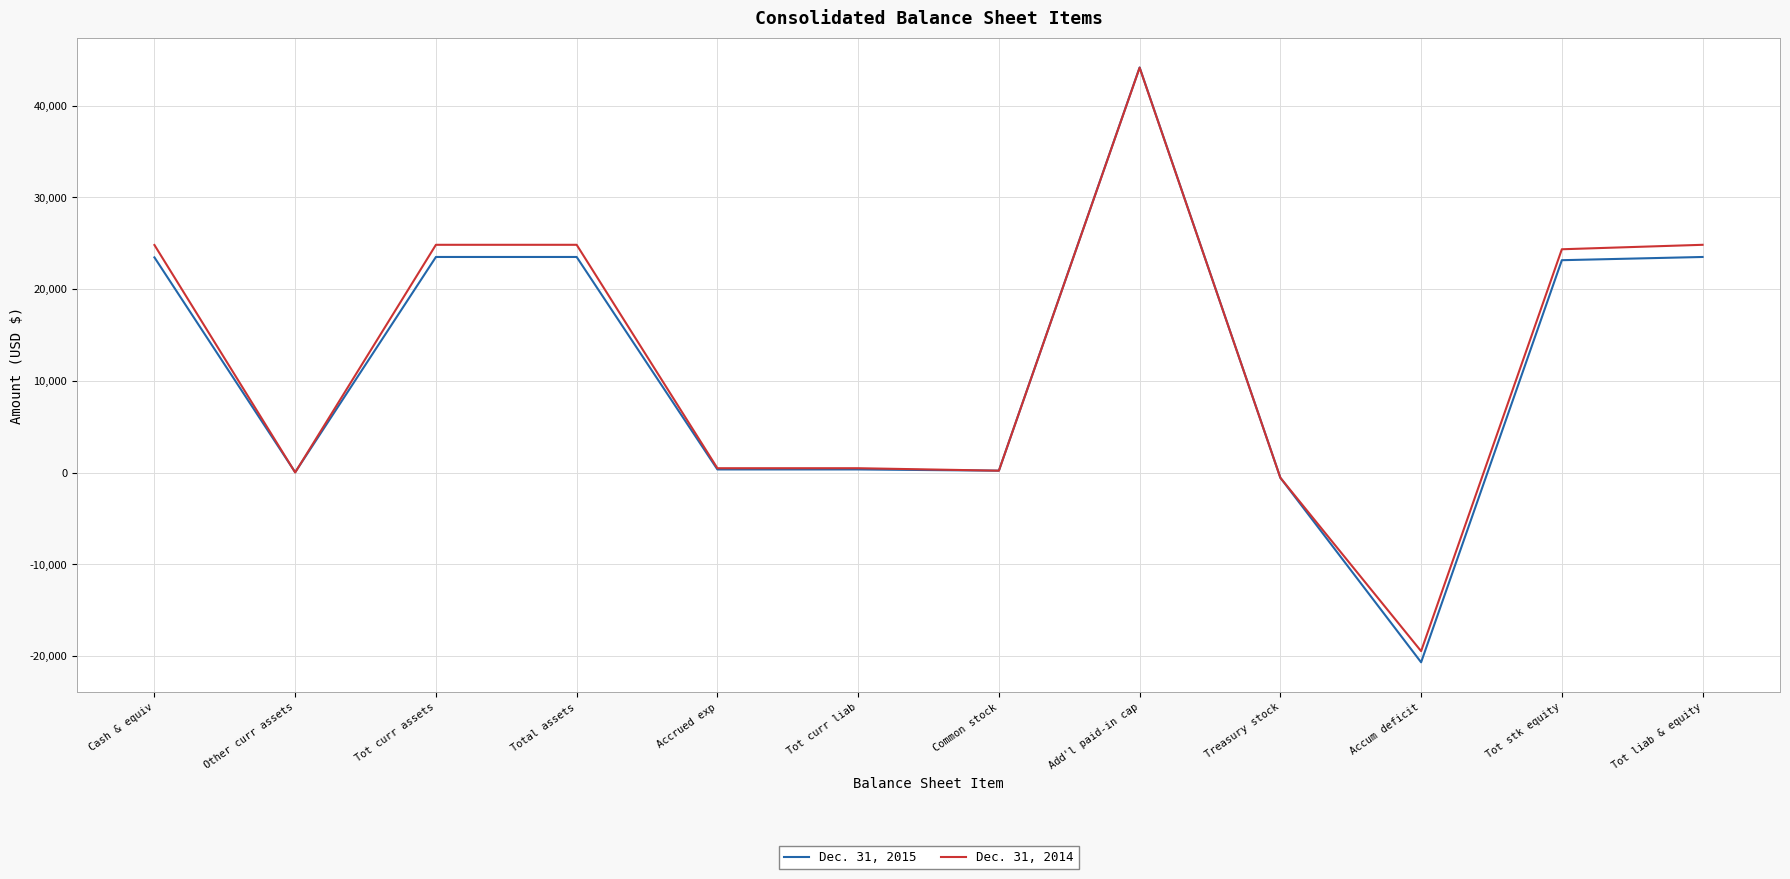

The value of Dec. 31, 2015 at Cash & equiv is 39796. True or false?

False